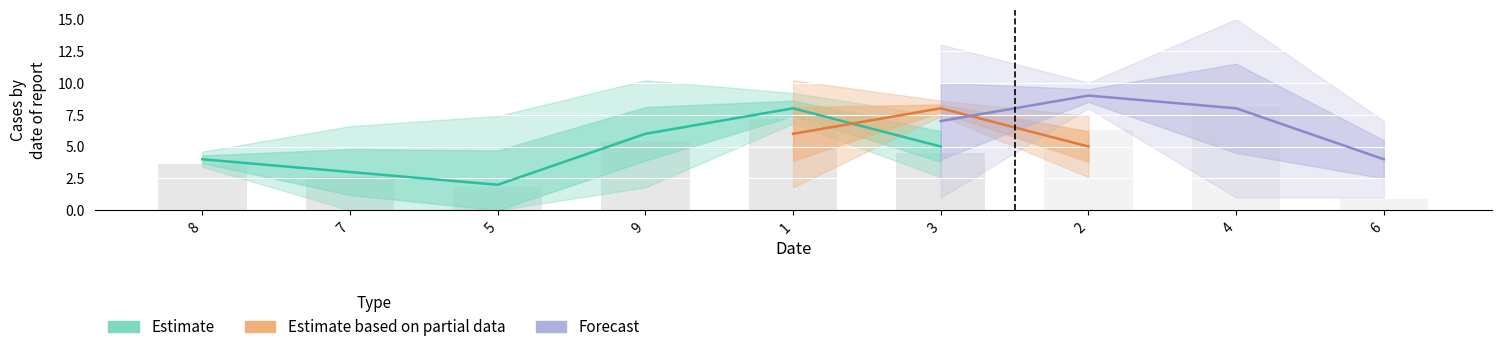

The value of col_3 at 6 is 2. True or false?

False